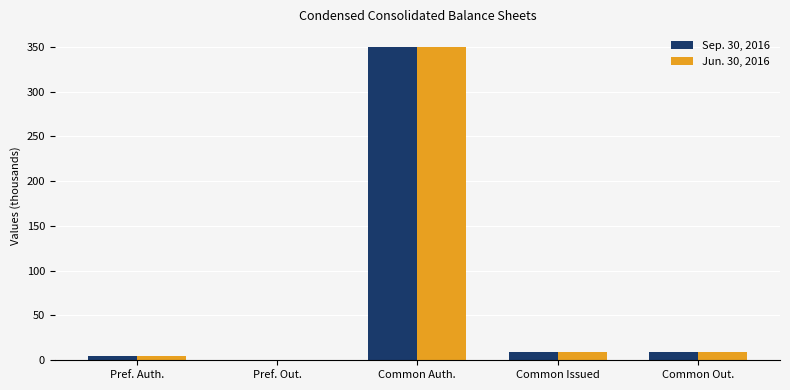

Reading left to right, what are all the values shown in this chart?

Sep. 30, 2016: Pref. Auth.=5.0	Pref. Out.=0.0	Common Auth.=350.0	Common Issued=9.5	Common Out.=9.5
Jun. 30, 2016: Pref. Auth.=5.0	Pref. Out.=0.0	Common Auth.=350.0	Common Issued=9.5	Common Out.=9.5